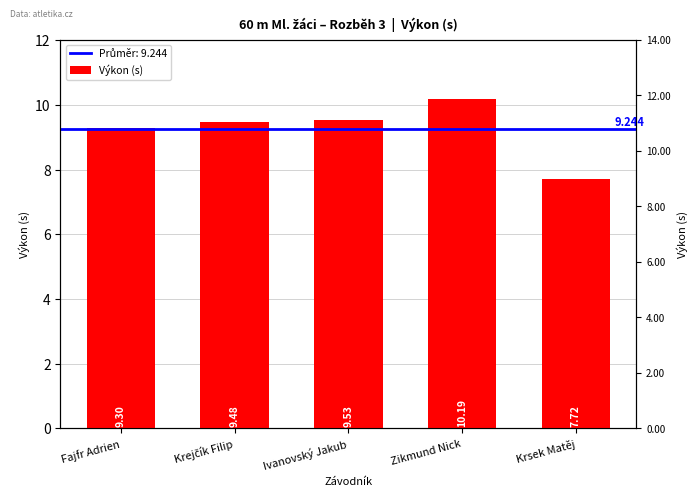

Reading left to right, transcribe all the data shown in this chart.

9.3	9.5	9.5	10.2	7.7